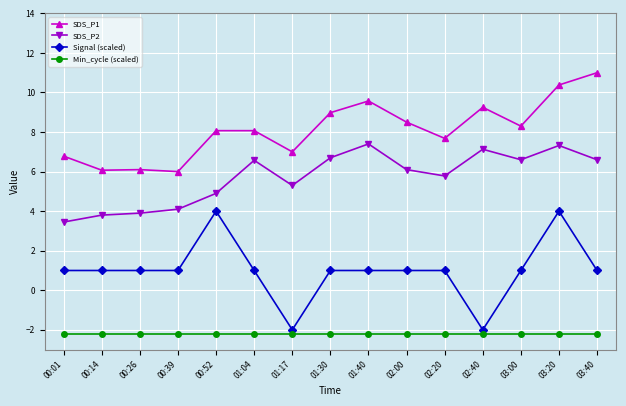

How many categories are shown in the chart?

15